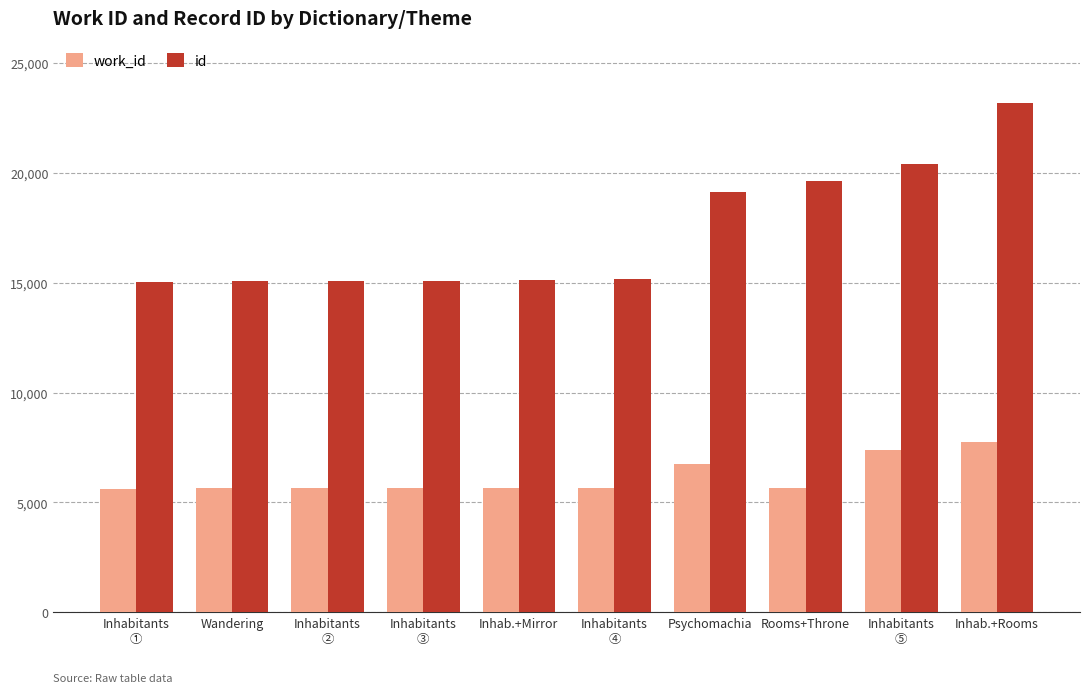

At which label does id reach its peak?

Inhab.+Rooms